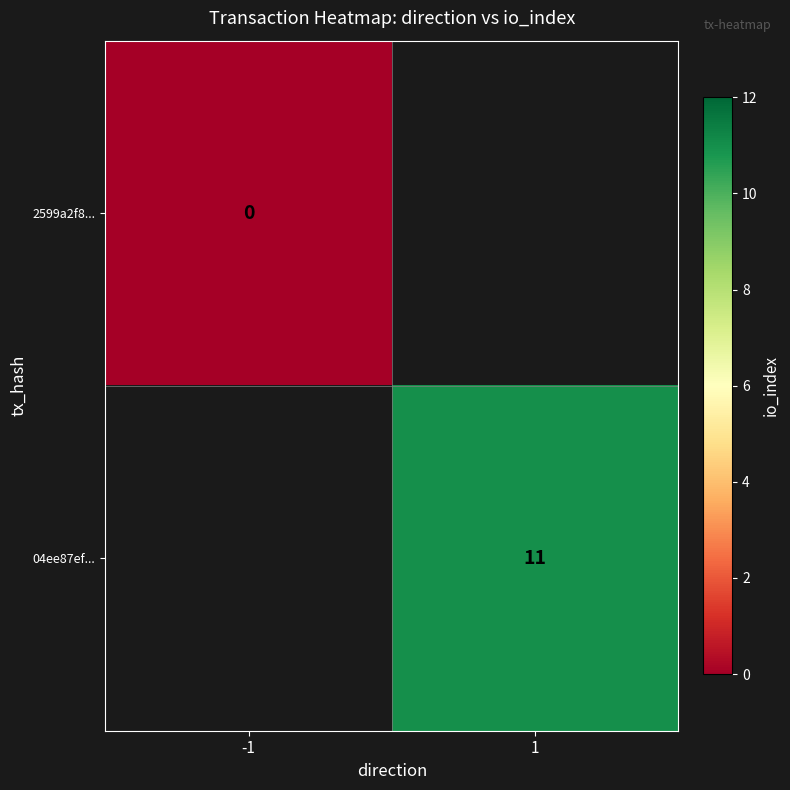

The 04ee87ef... series shows 11 at 1. True or false?

True